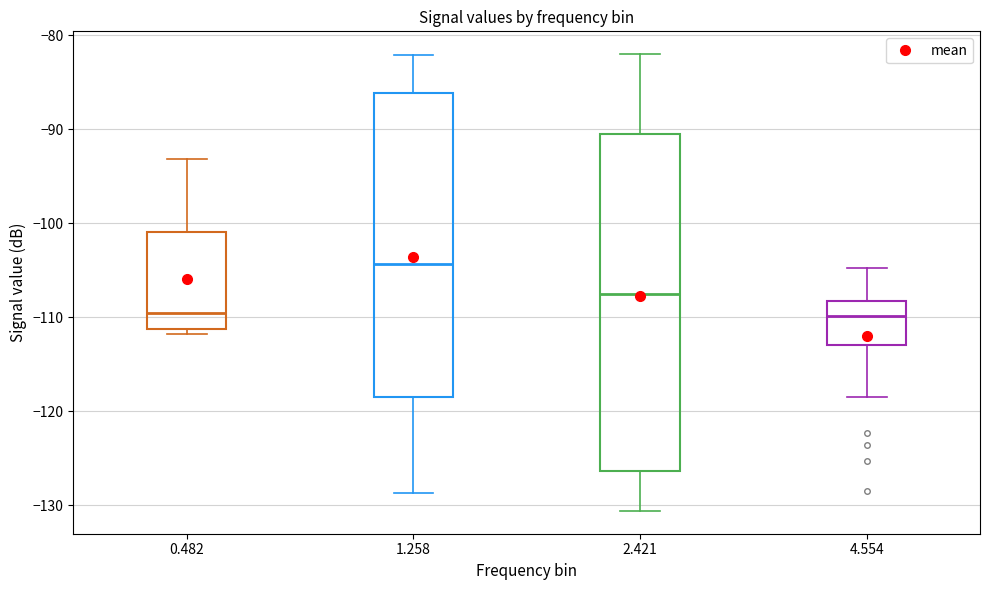

Comparing the boxes themselves (not the whiskers), which one is the tallest?

2.421